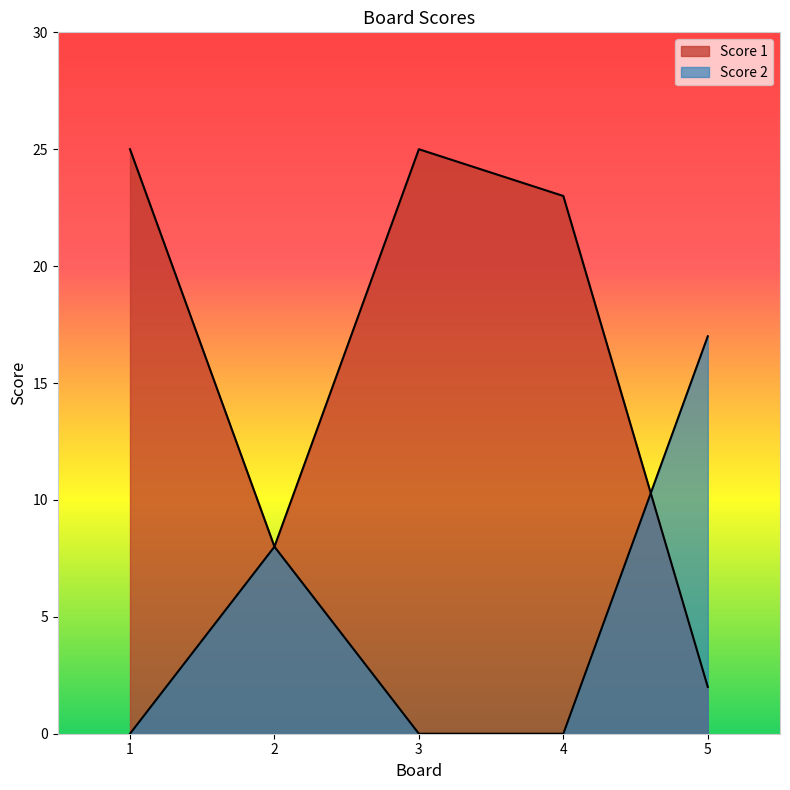

Where is Score 1 nearest to the value 13?

2